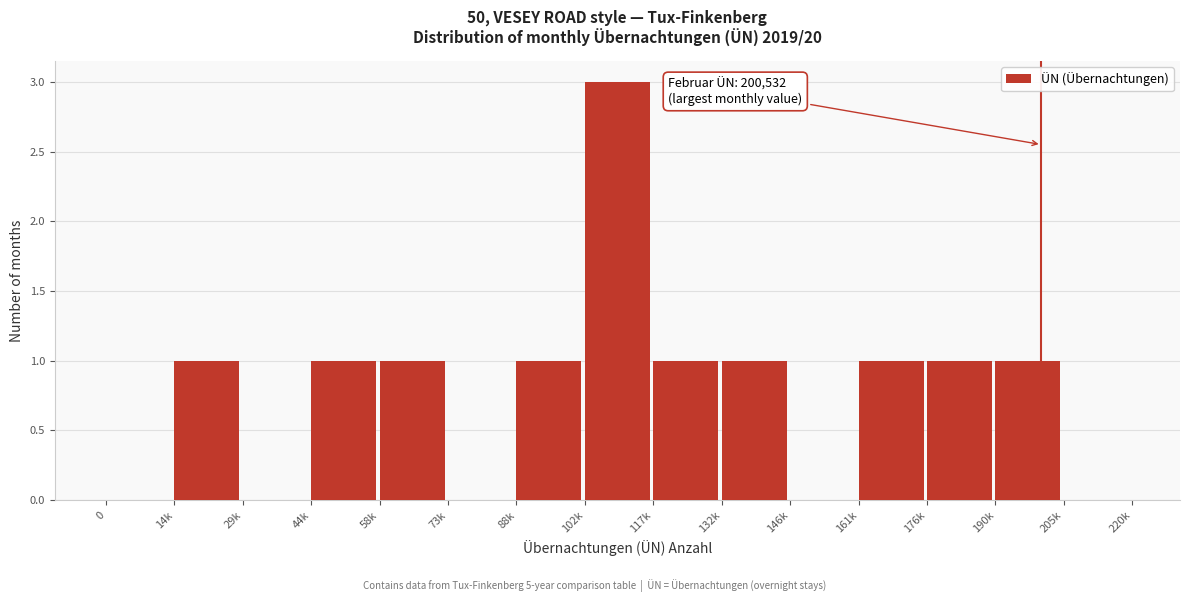

Reading right to left, list all the values displayed in this chart.

205k=0	190k=1	176k=1	161k=1	146k=0	132k=1	117k=1	102k=3	88k=1	73k=0	58k=1	44k=1	29k=0	14k=1	0=0